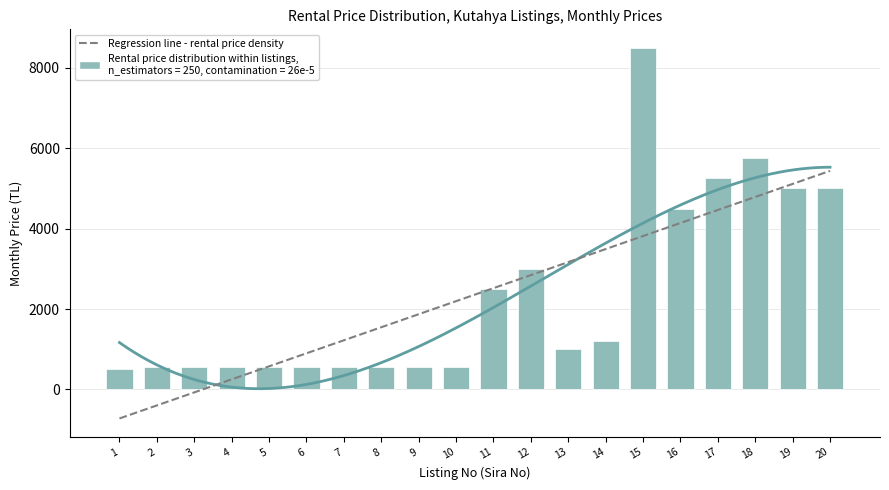

What is the change in value from 7 to 20?

+4450